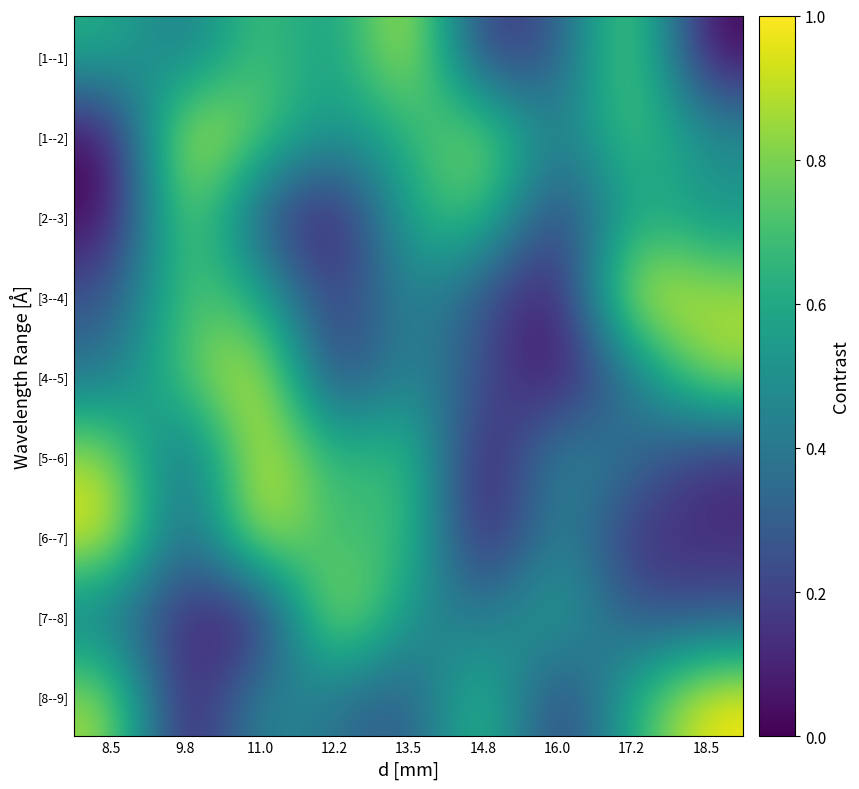

Rank the series at 12.2 from lowest to highest value.

[2--3], [3--4], [4--5], [8--9], [1--1], [1--2], [5--6], [6--7], [7--8]